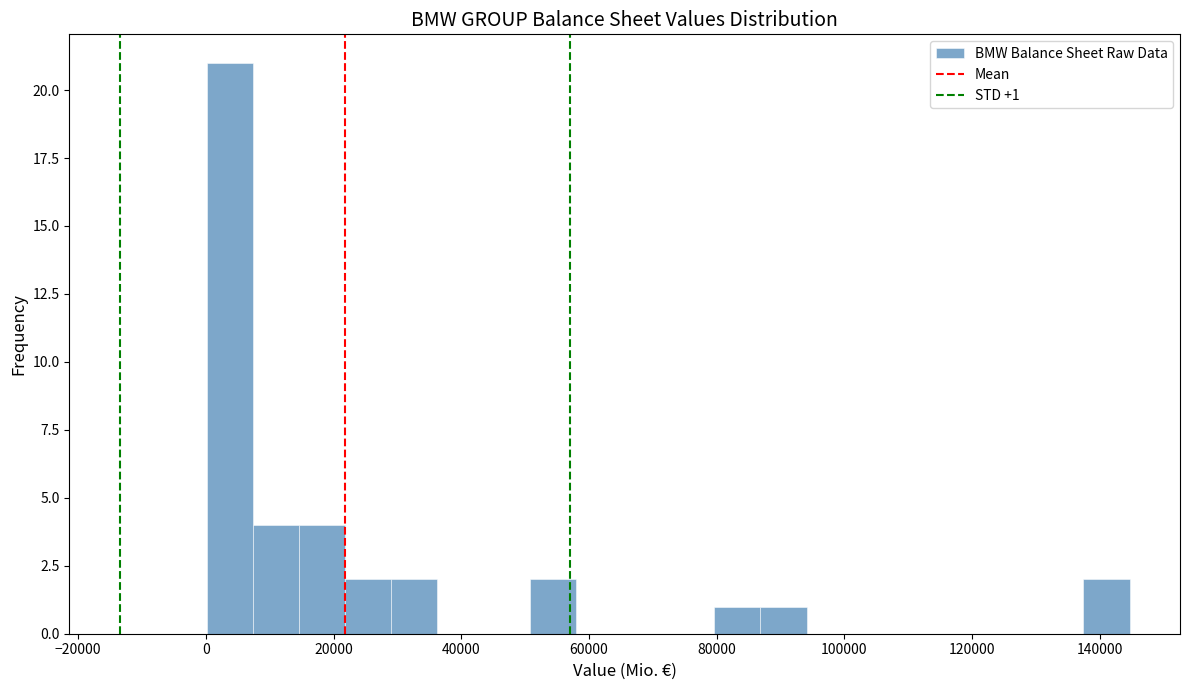

Around what value on the x-axis is the tallest bar? Give the approximate position of its centre, as read against the axis.

4000